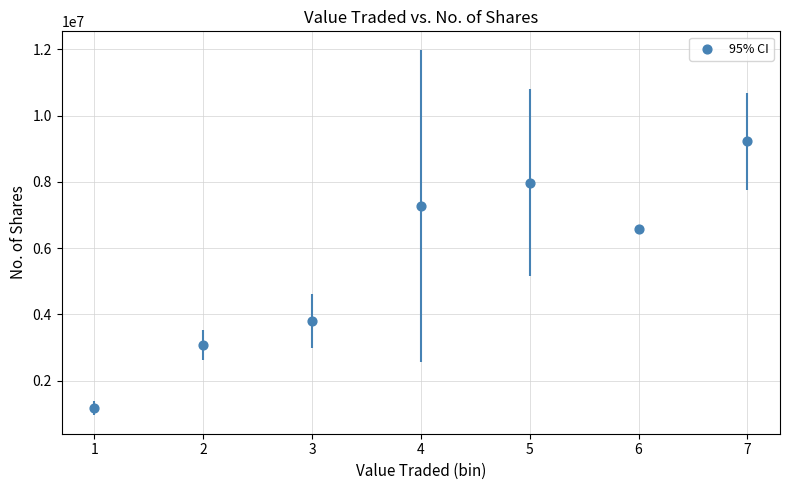

What is the range of Y values (max minus min)?

8056165.4